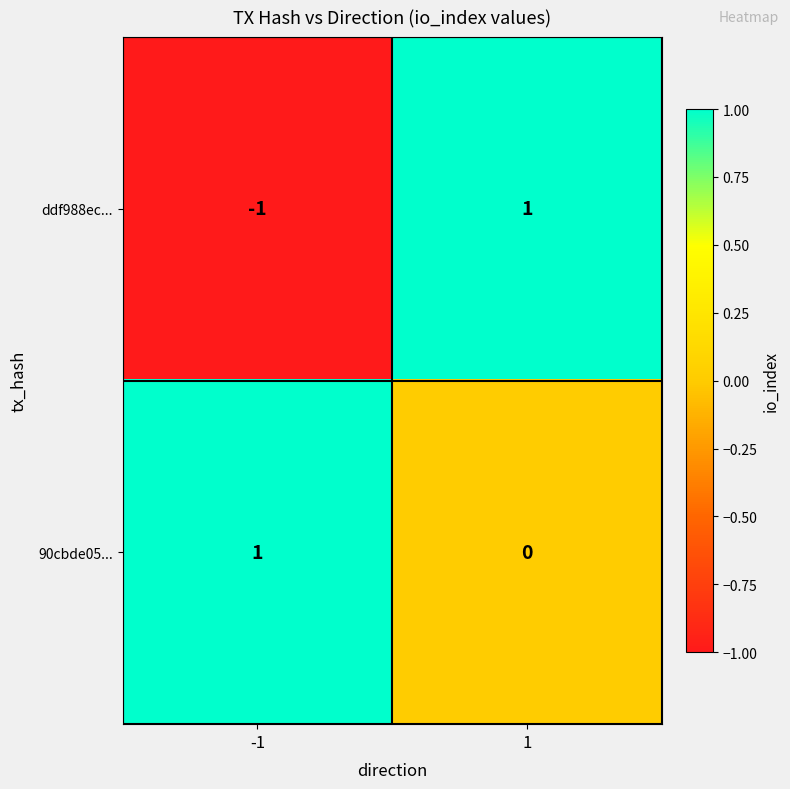

The value of ddf988ec... at 1 is 1. True or false?

True